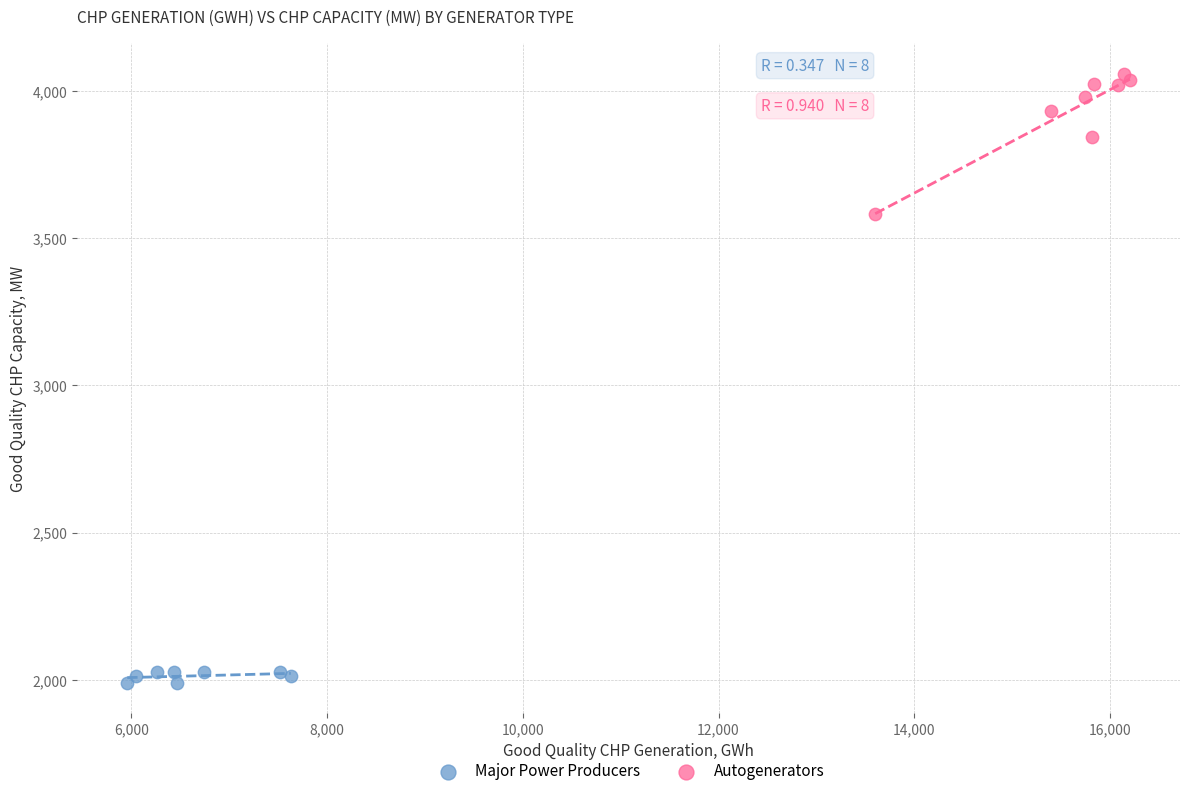

Which series has the largest Y range (max minus min)?

Autogenerators